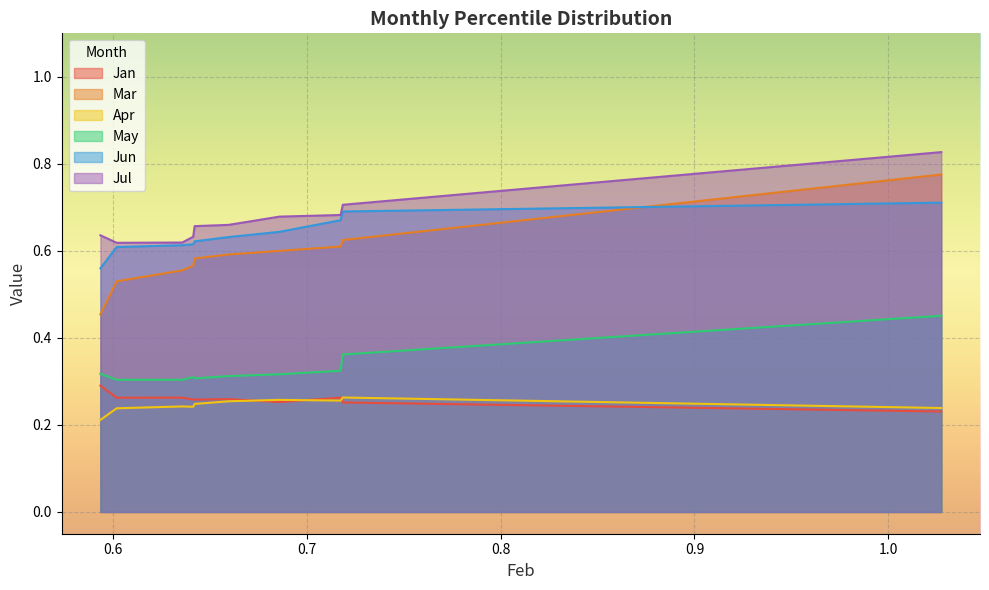

Which series has the largest total across all categories?

Jul